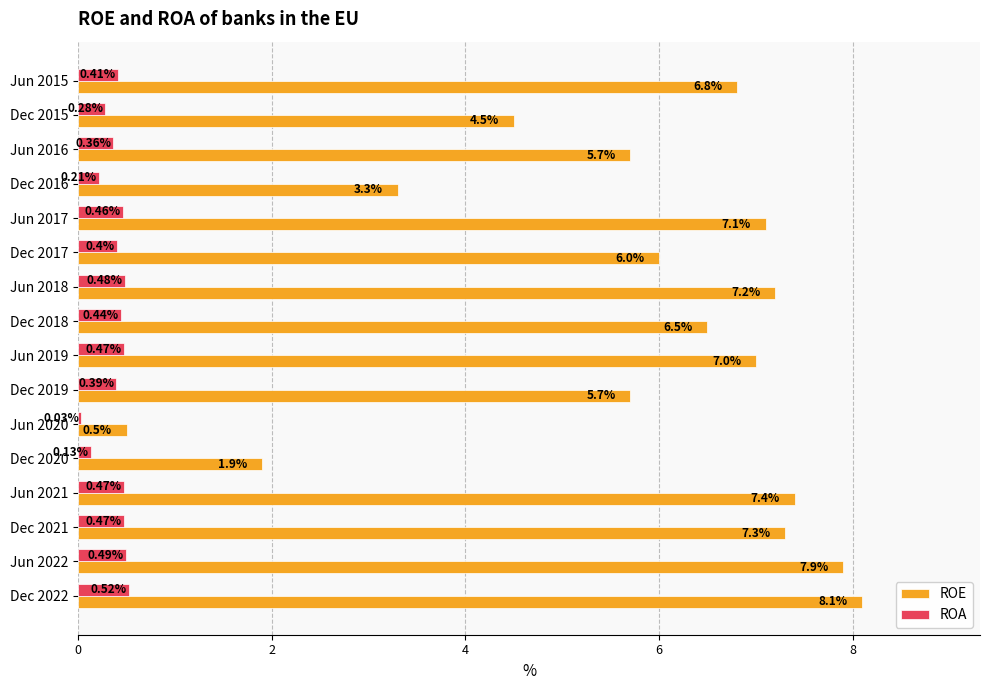

What is the spread (max minus min) of values at Dec 2022?

7.6